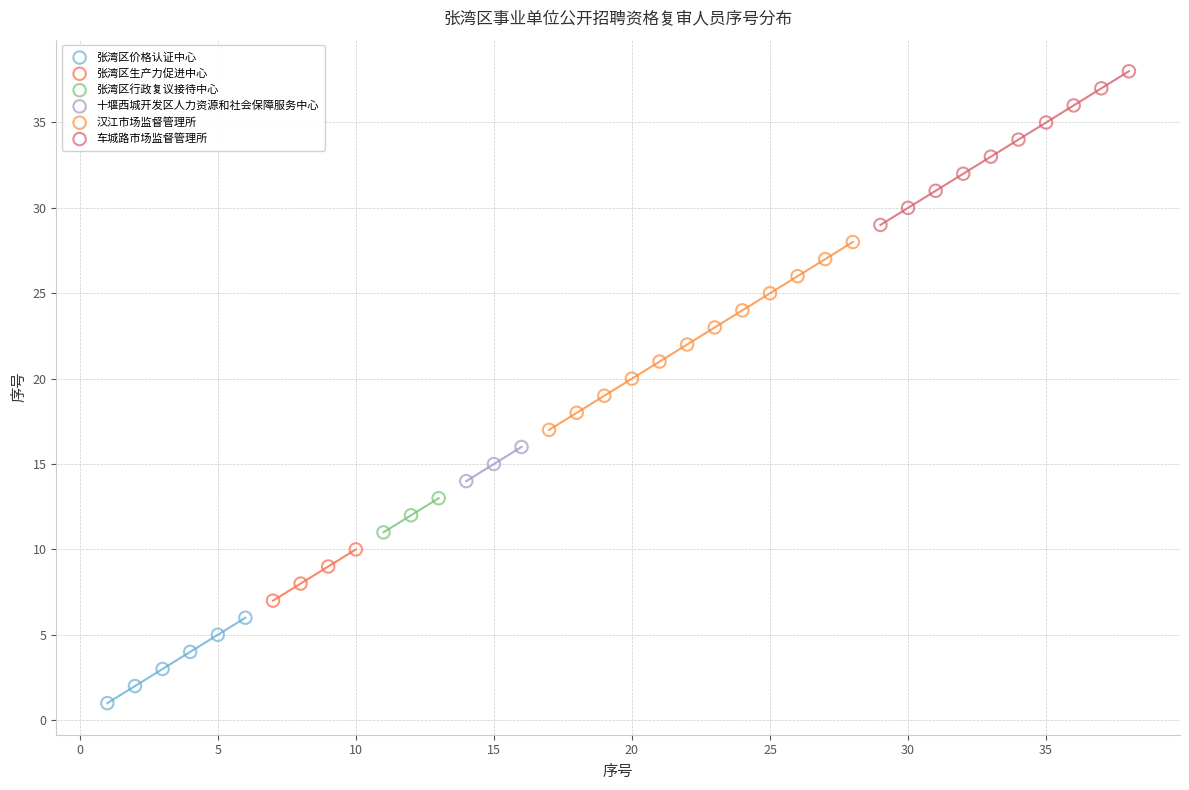

Which series has the widest spread of Y values?

汉江市场监督管理所